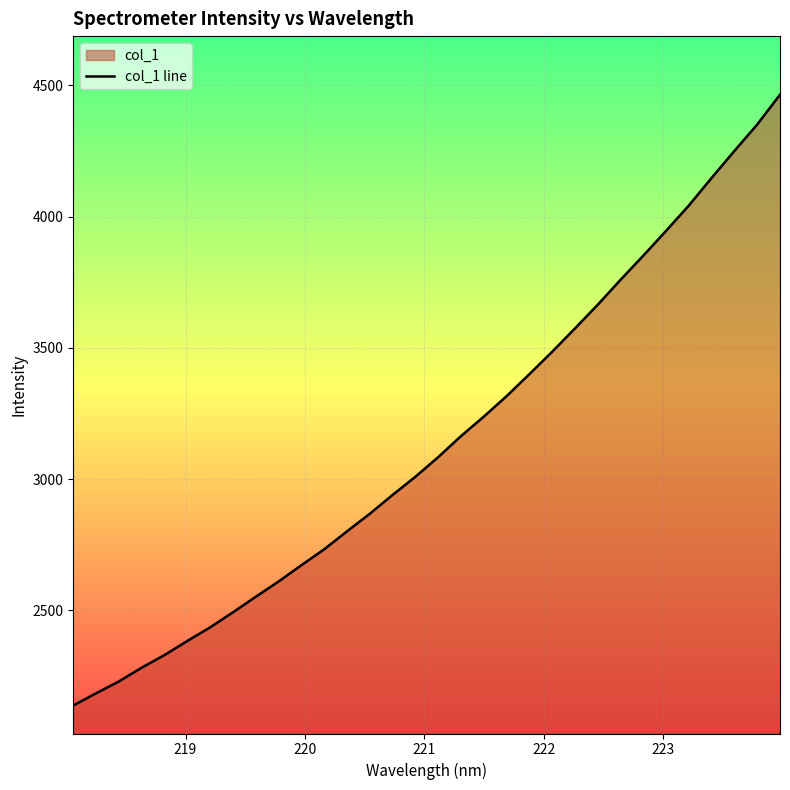

Where is the data nearest to the value 3300?

221.6902